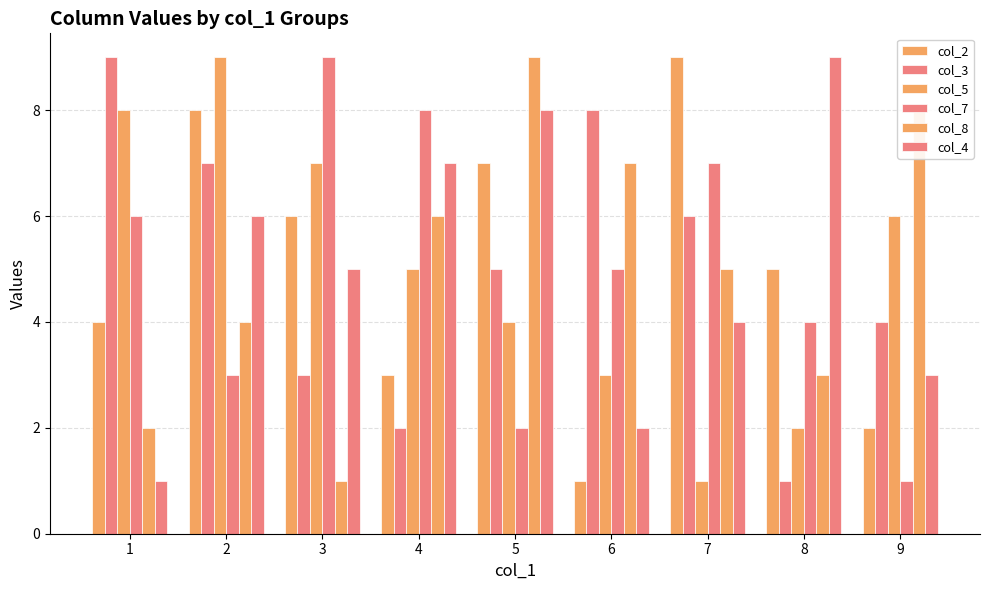

How many bars are there in total?

54